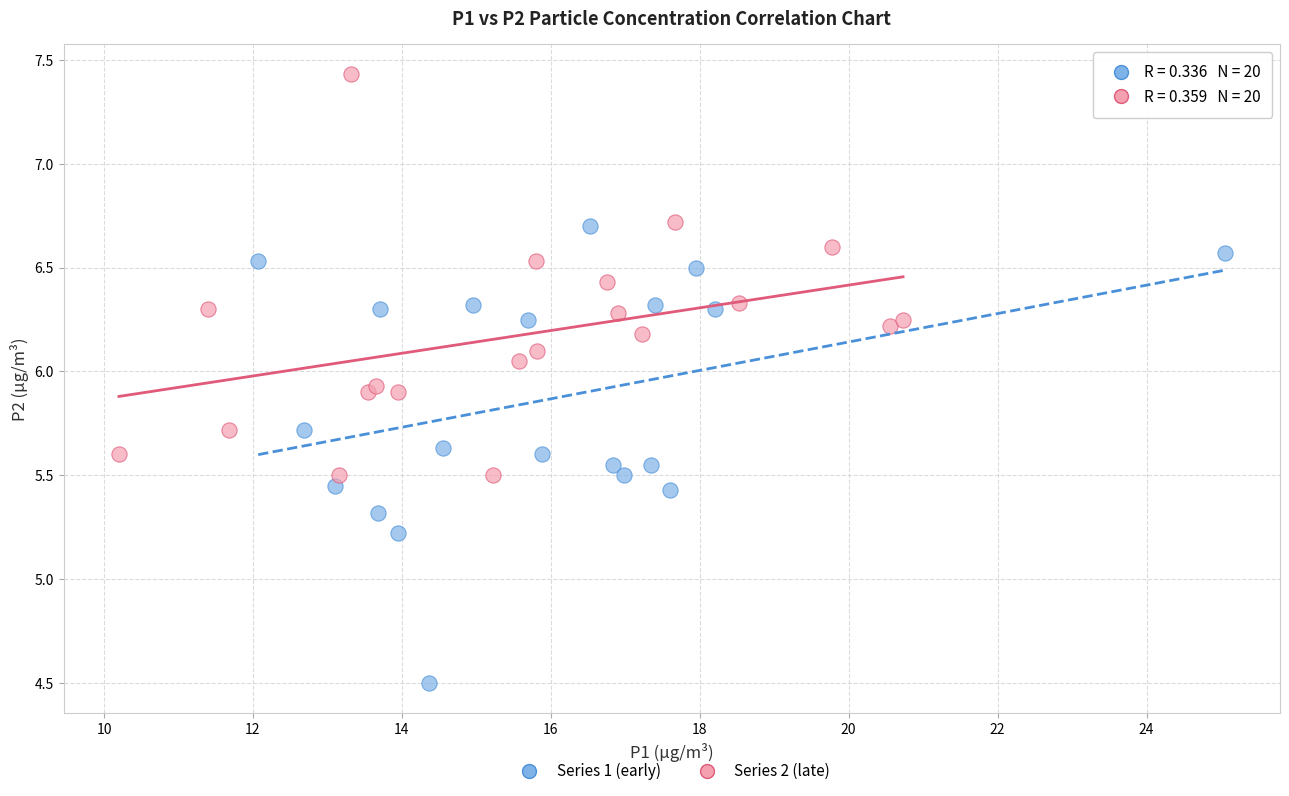

Which series reaches the minimum Y coordinate?

Series 1 (early)